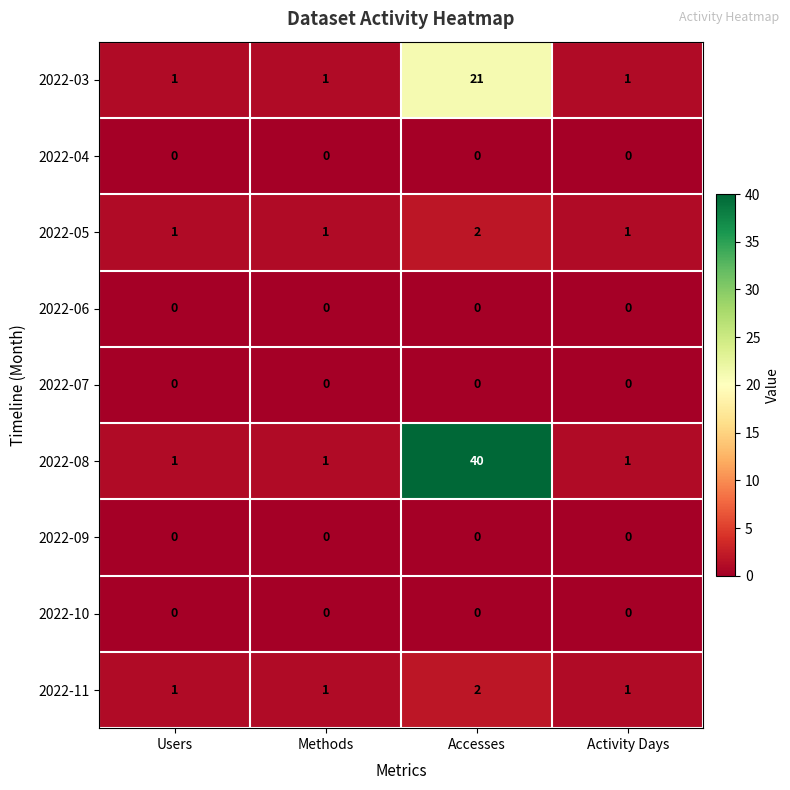

At which category is the sum across all series the highest?

Accesses